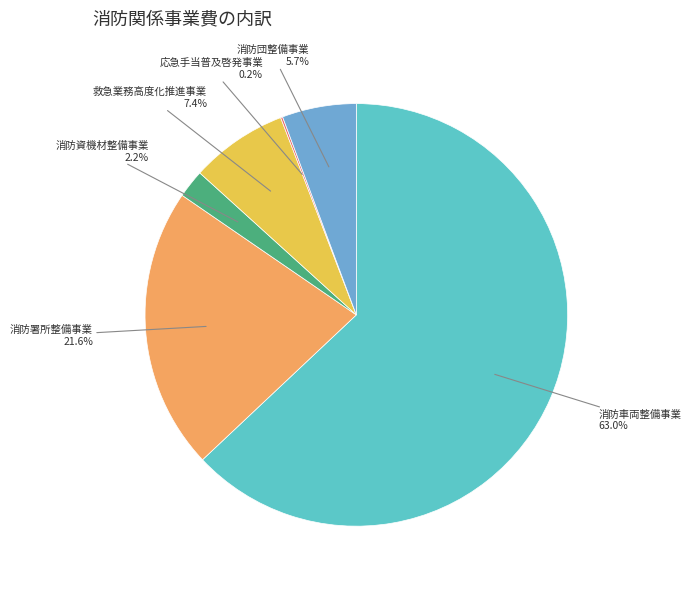

Between 消防車両整備事業 and 消防資機材整備事業, which is larger?

消防車両整備事業